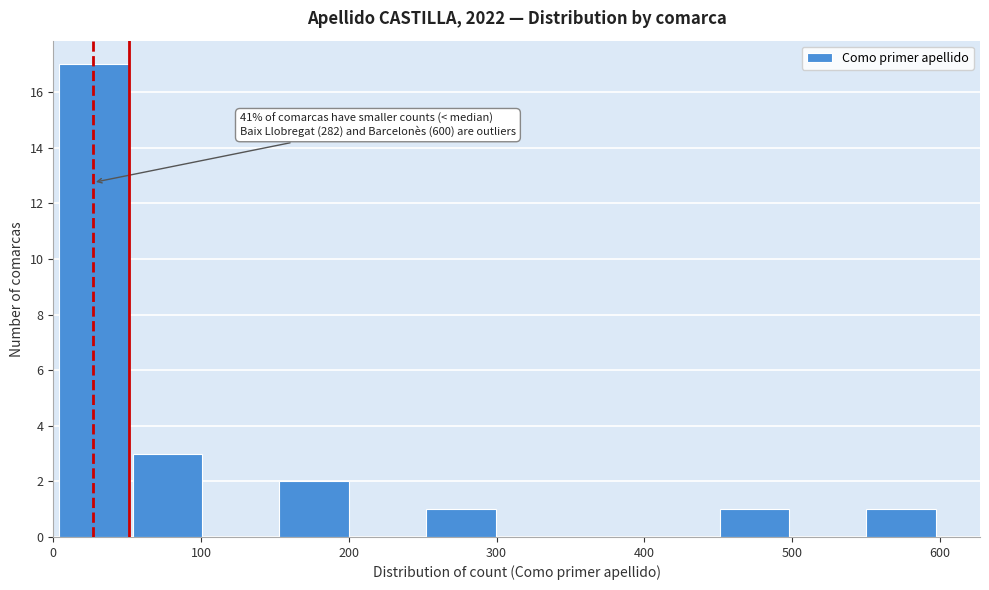

Over which range of the x-axis is the bar tallest?

0 to 50